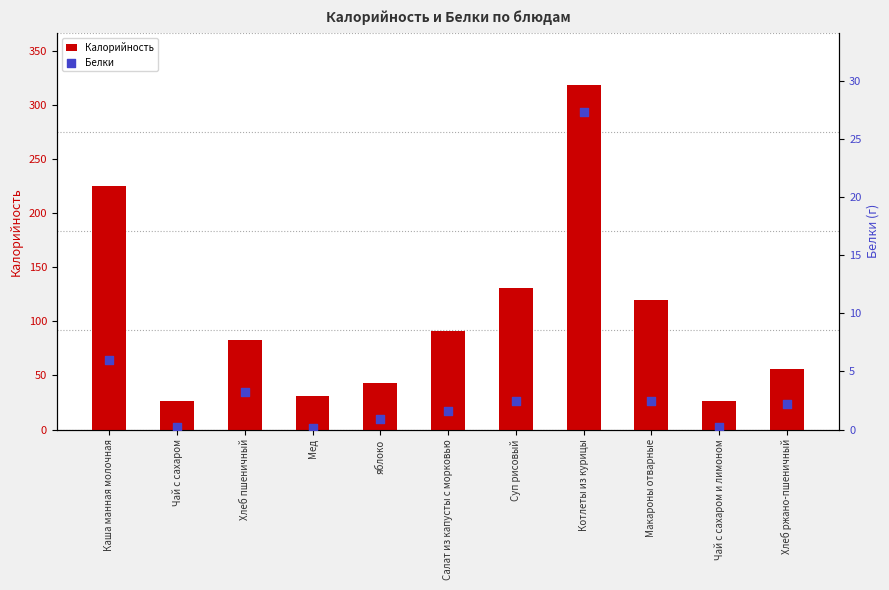

At which category is the sum across all series the highest?

Котлеты из курицы